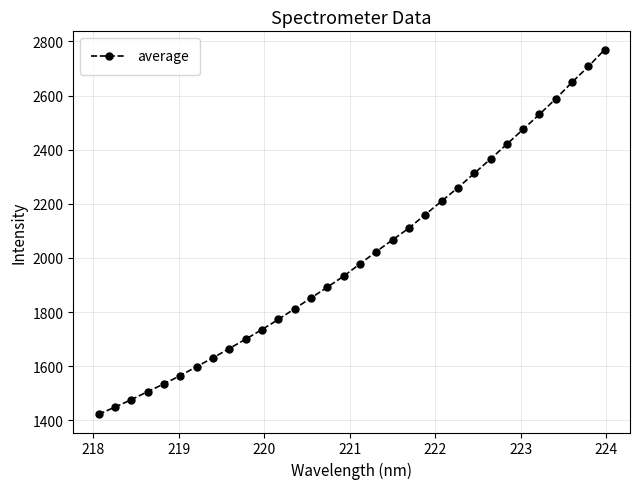

What is the value of the 30th point from the left?

2649.5